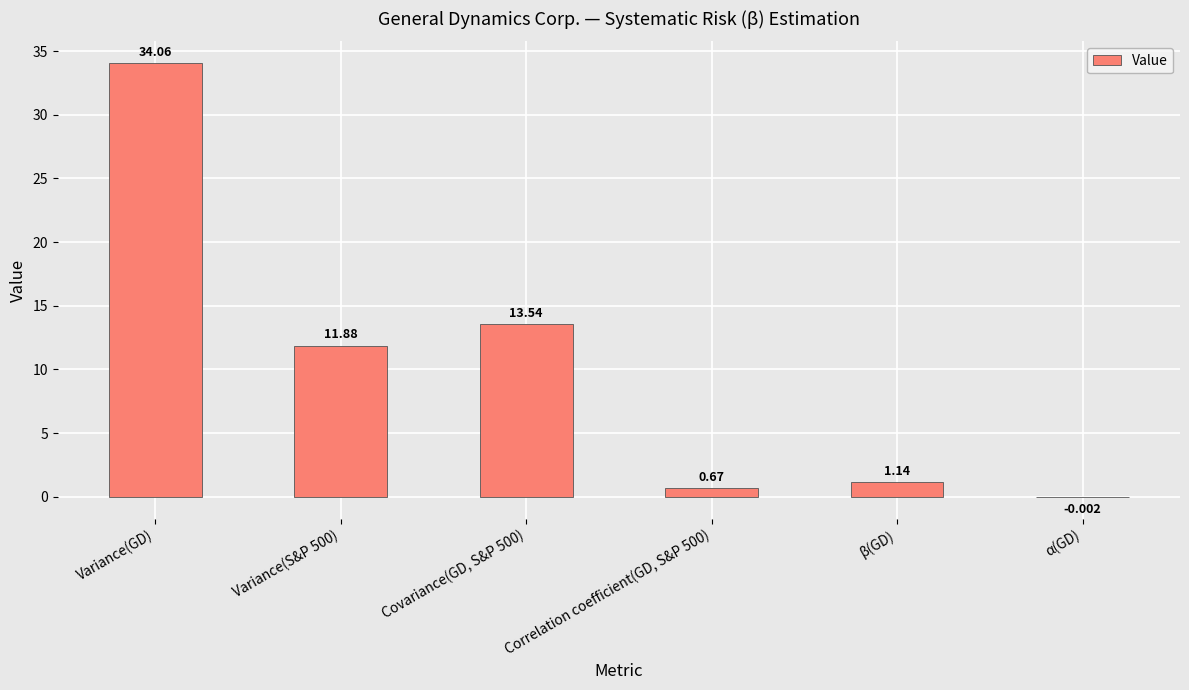

What is the change in value from Variance(S&P 500) to Correlation coefficient(GD, S&P 500)?

-11.2